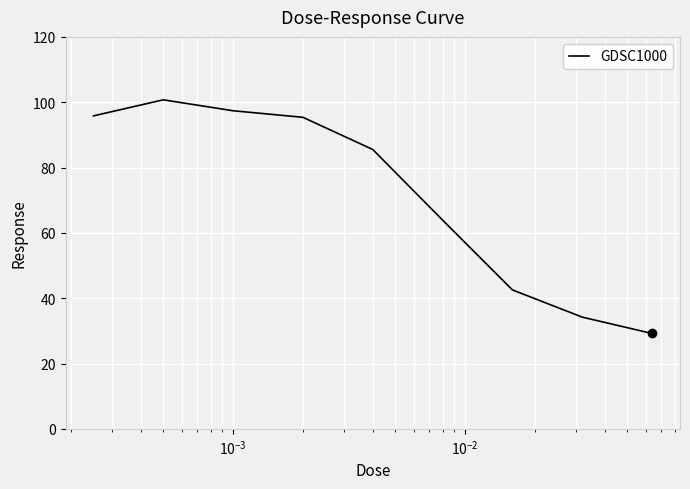

What is the maximum value shown in the chart?

100.7